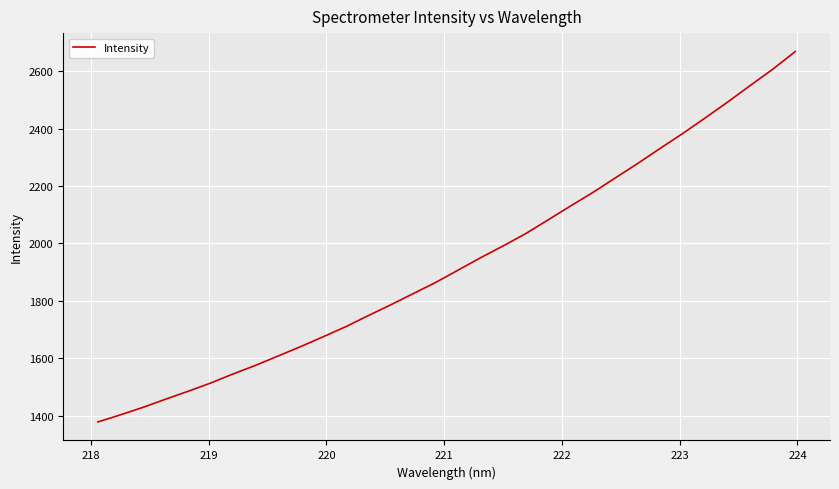

What is the greatest value displayed?

2668.6